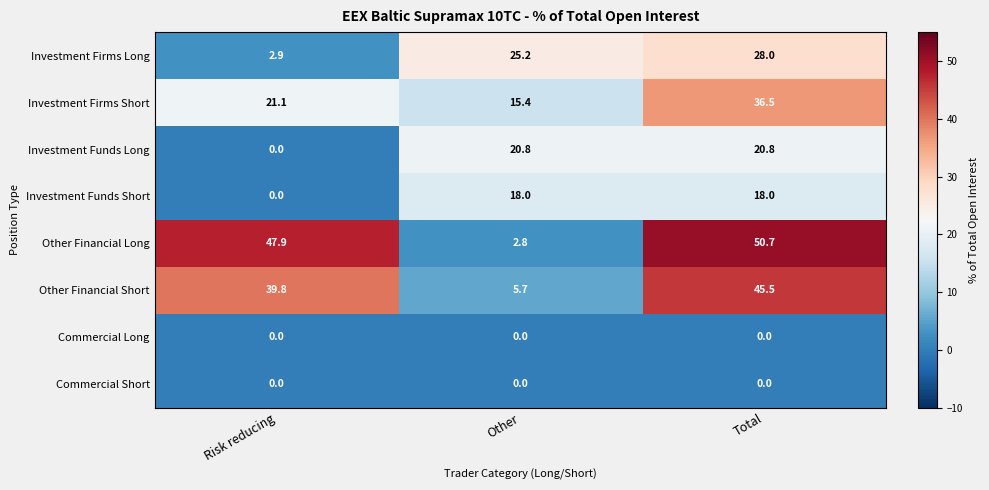

At which label does Investment Funds Long reach its minimum?

Risk reducing